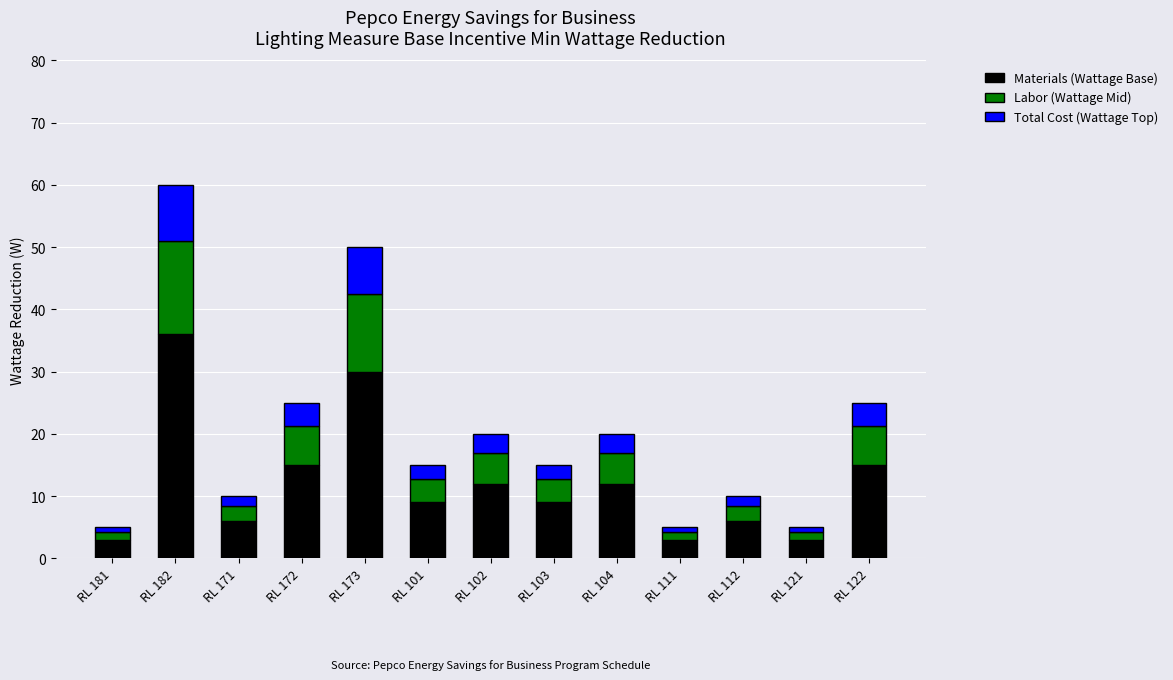

What is the average value of the Materials (Wattage Base) series?

12.2